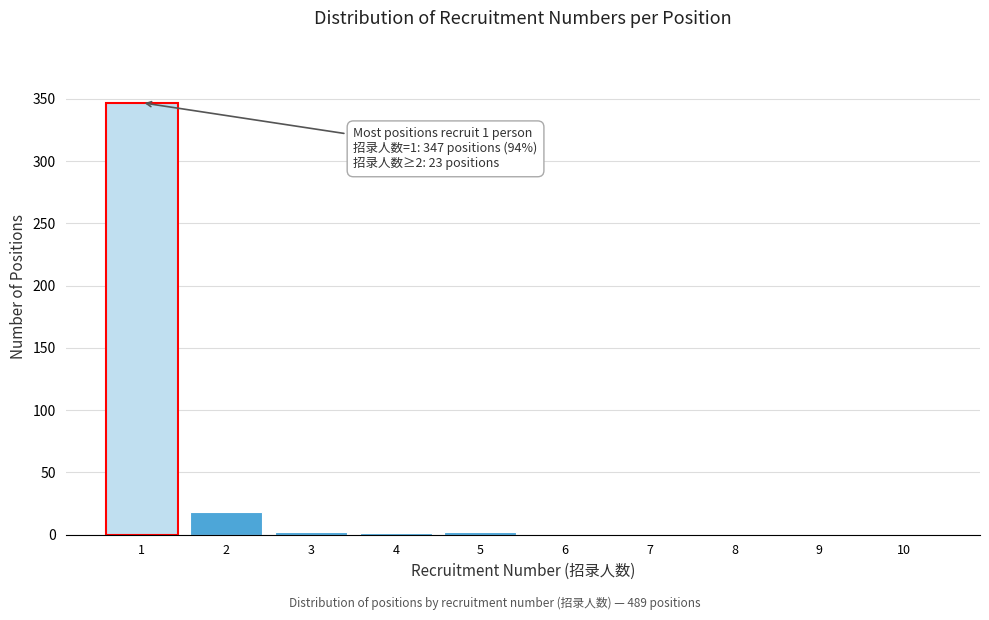

What is the greatest value displayed?

347